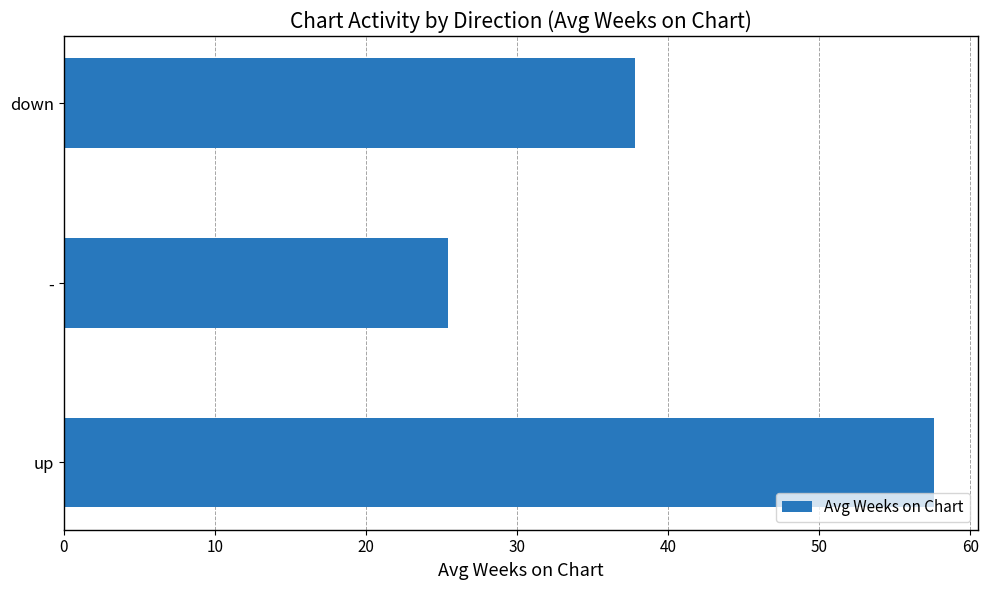

What is the greatest value displayed?

57.6